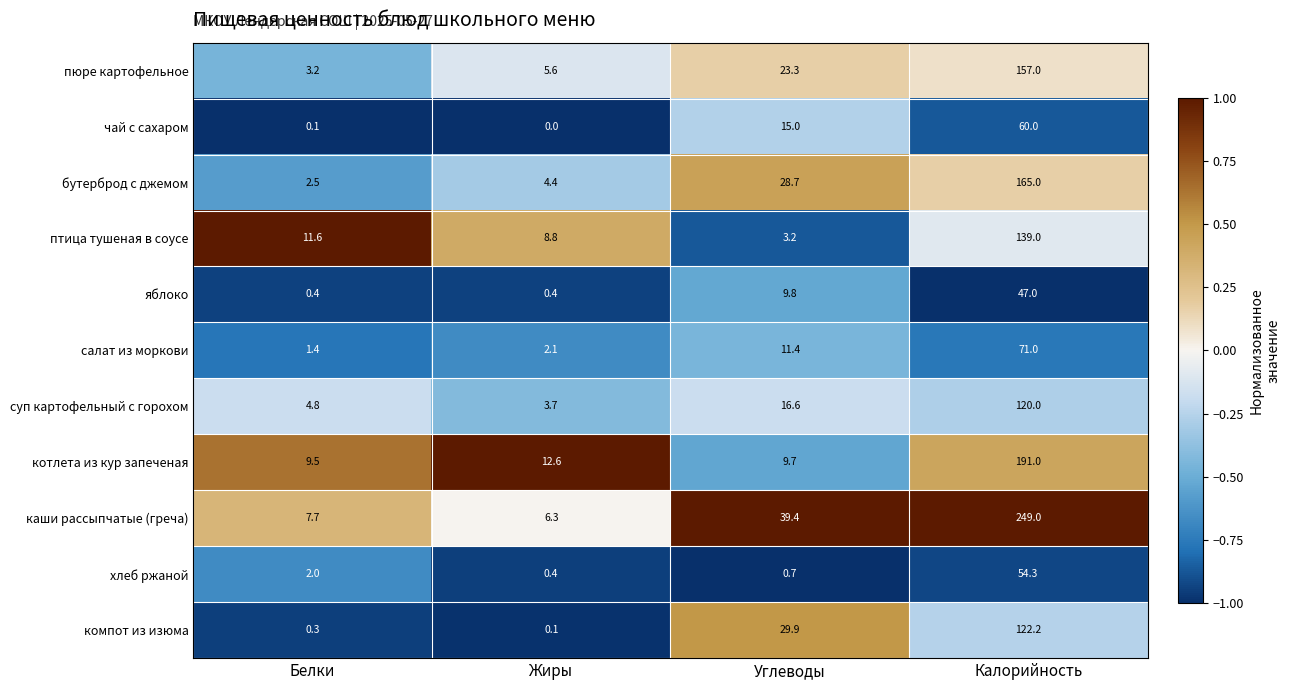

Is it true that каши рассыпчатые (греча) equals 249.0 at Калорийность?

True